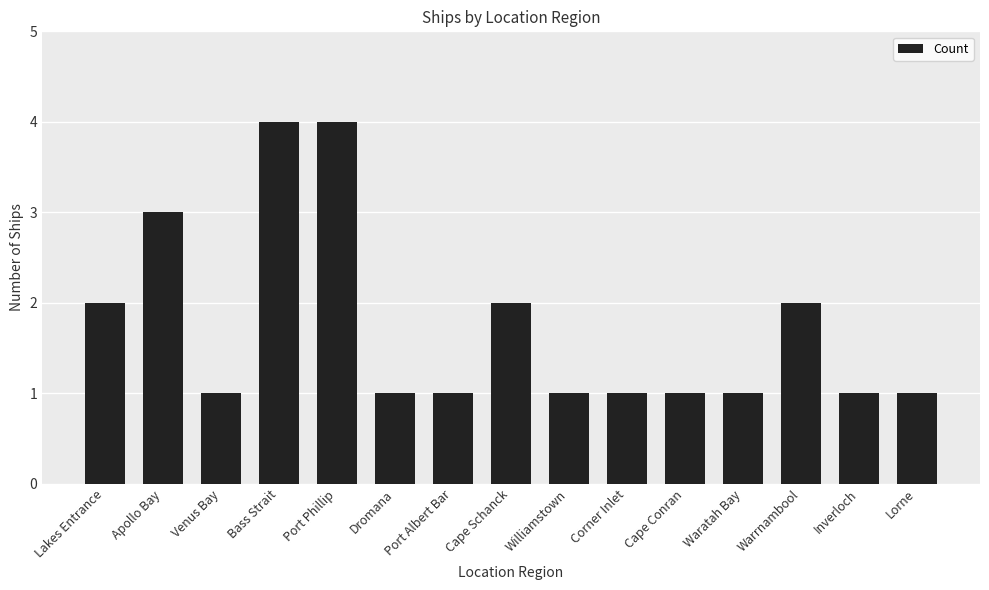

What is the label of the 5th bar from the right?

Cape Conran